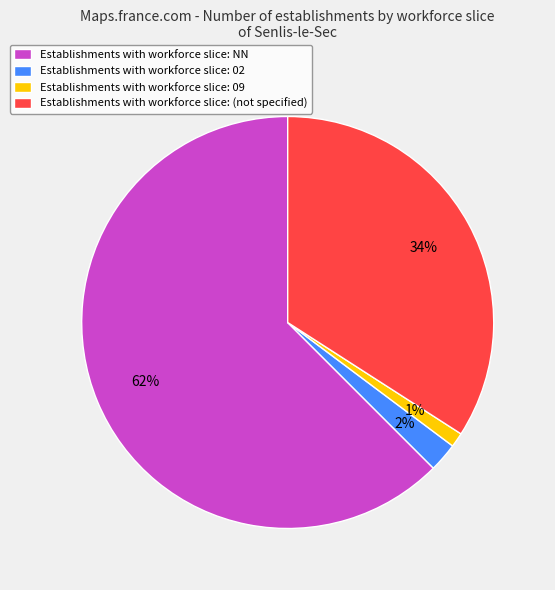

Do Establishments with workforce slice: NN and Establishments with workforce slice: 02 together represent more than half of the pie?

Yes